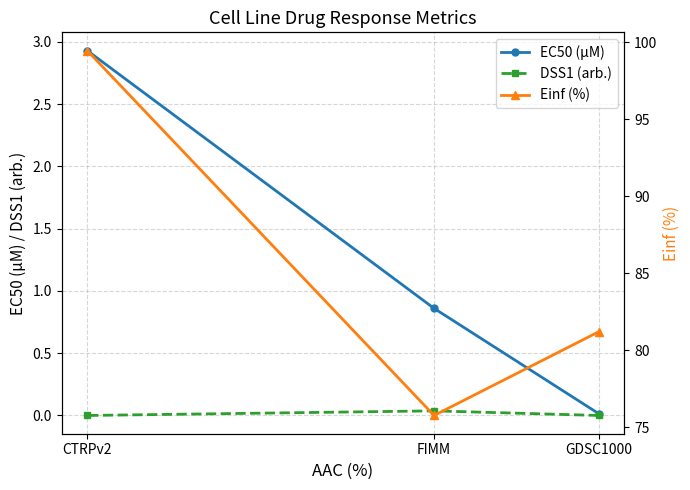

Where is EC50 (µM) nearest to the value 1?

FIMM